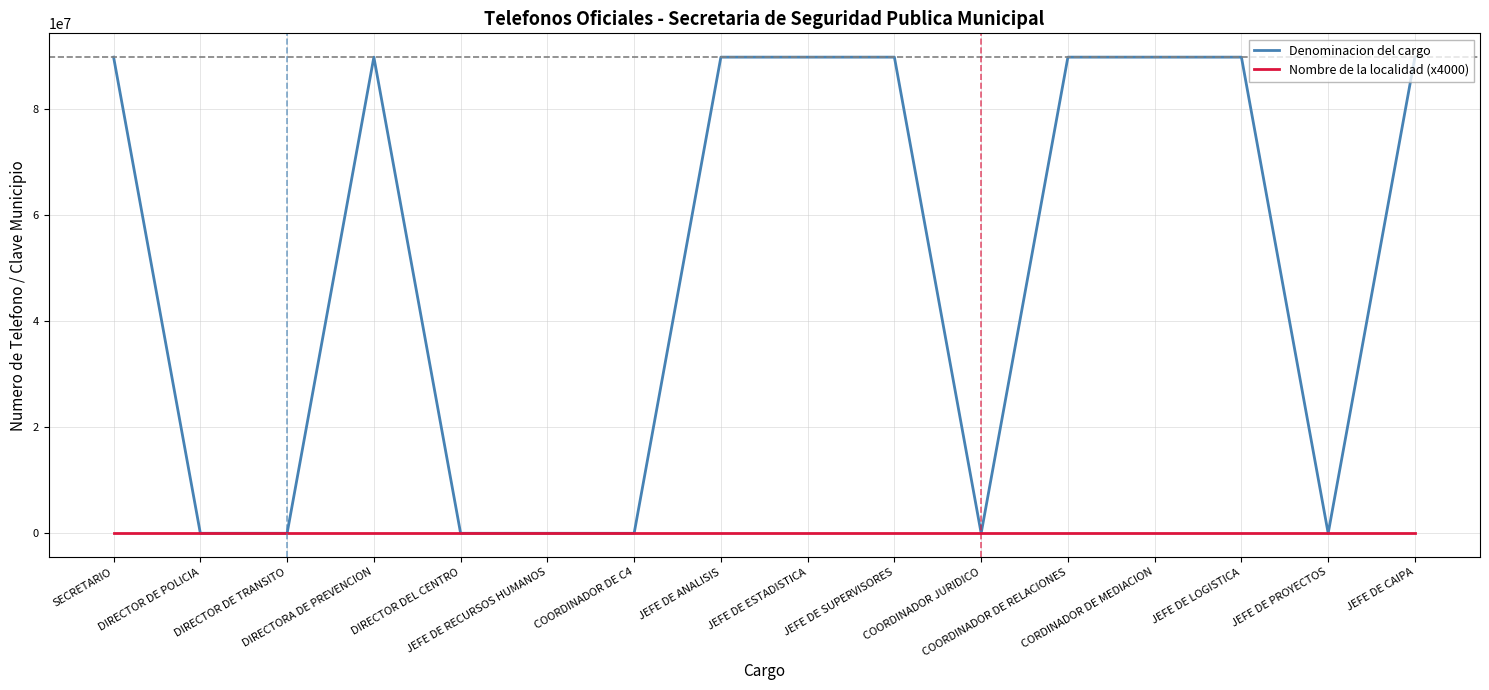

Between which two adjacent categories do Nombre de la localidad (x4000) and Denominacion del cargo first intersect?

SECRETARIO and DIRECTOR DE POLICIA